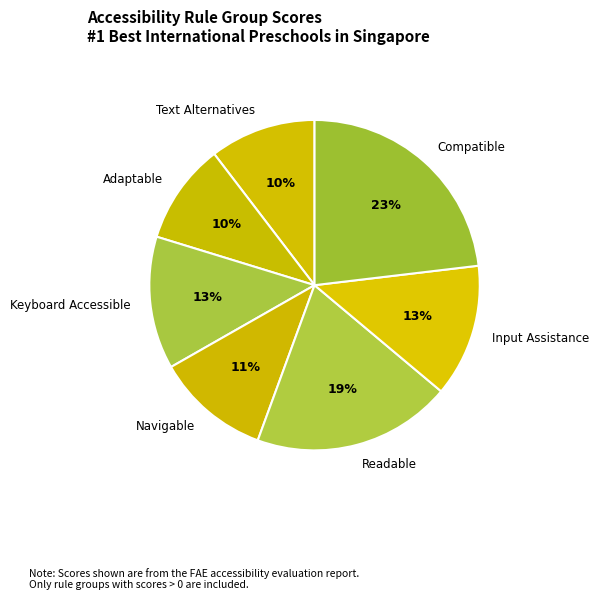

How many segments does this pie chart have?

7